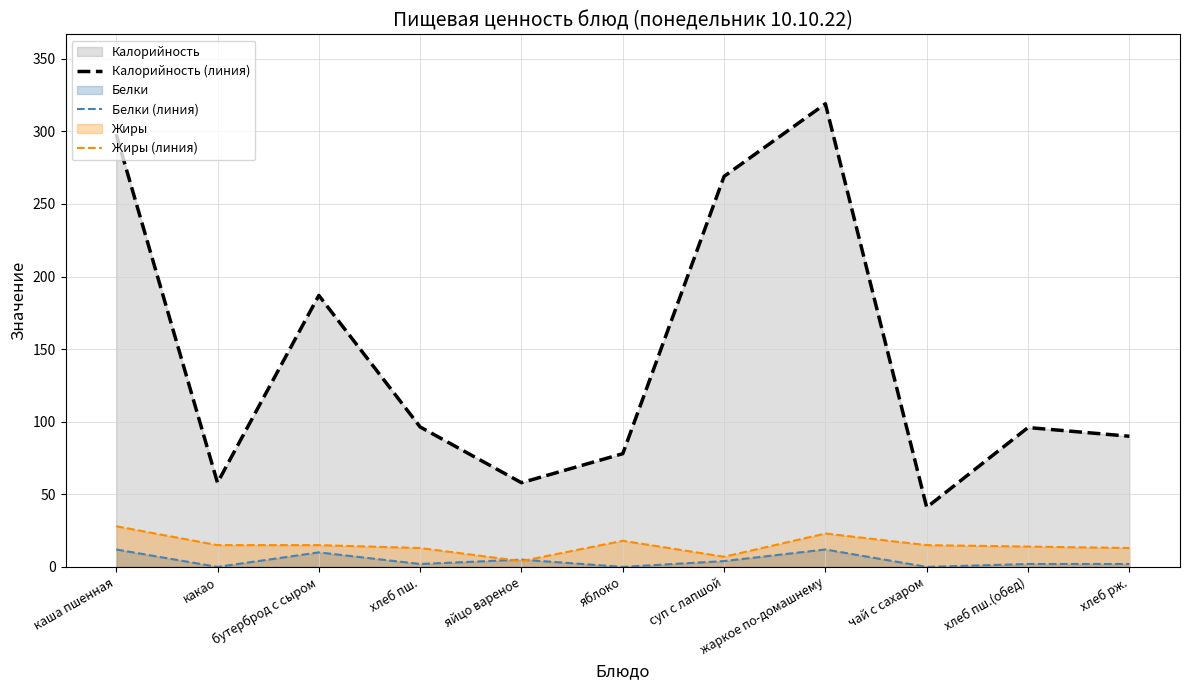

At how many categories does at least one series exceed 115?

4